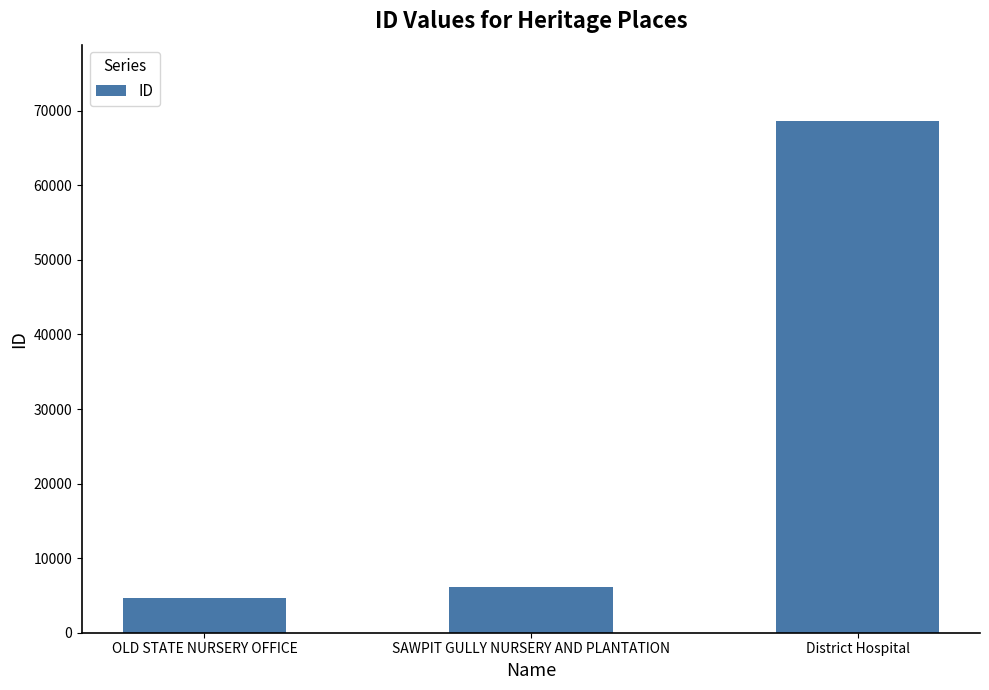

What value does the data have at OLD STATE NURSERY OFFICE, to the nearest 100?

4700